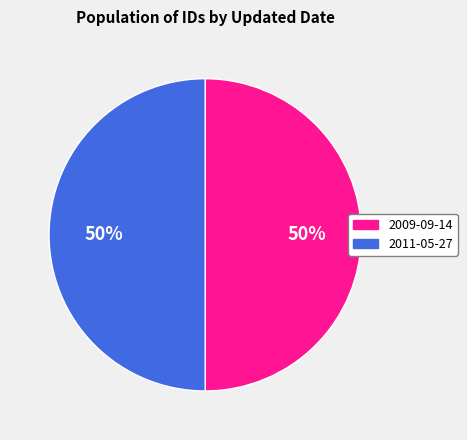

What percentage is the 2011-05-27 slice, to the nearest percent?

50%